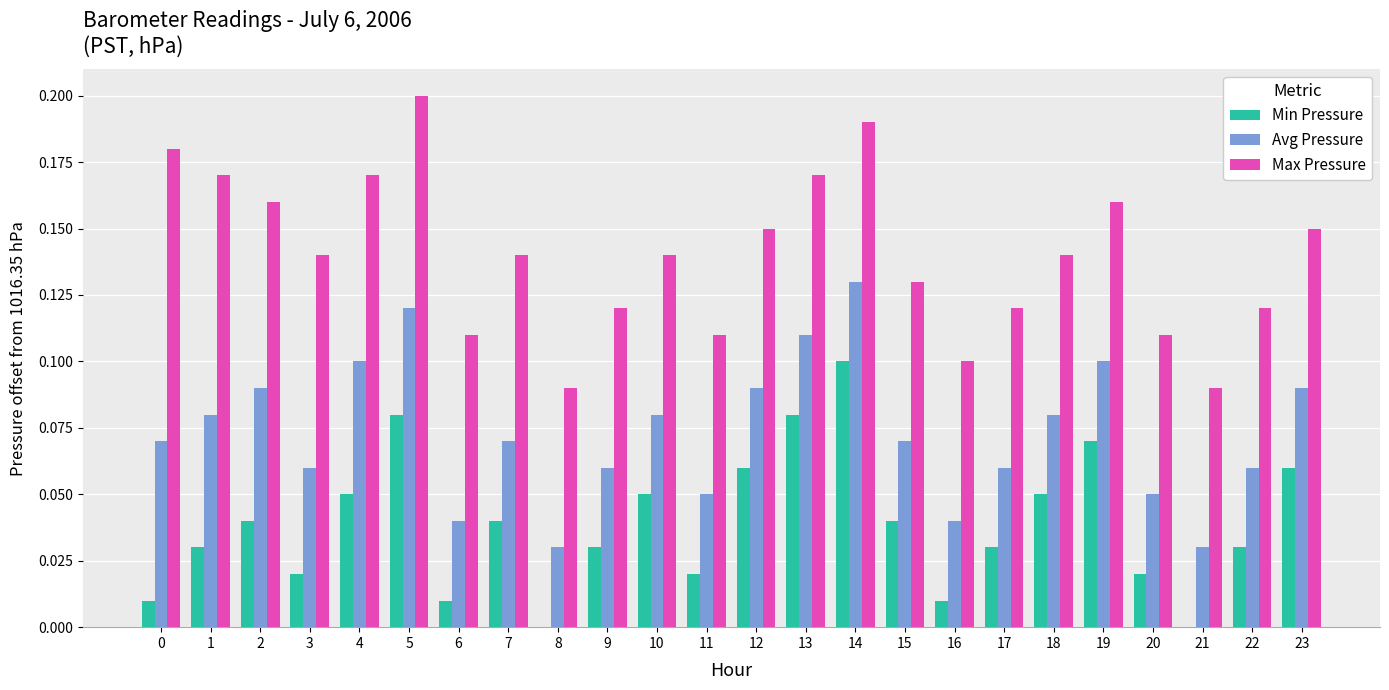

True or false: Avg Pressure has a value of 0.0 at 5.

False